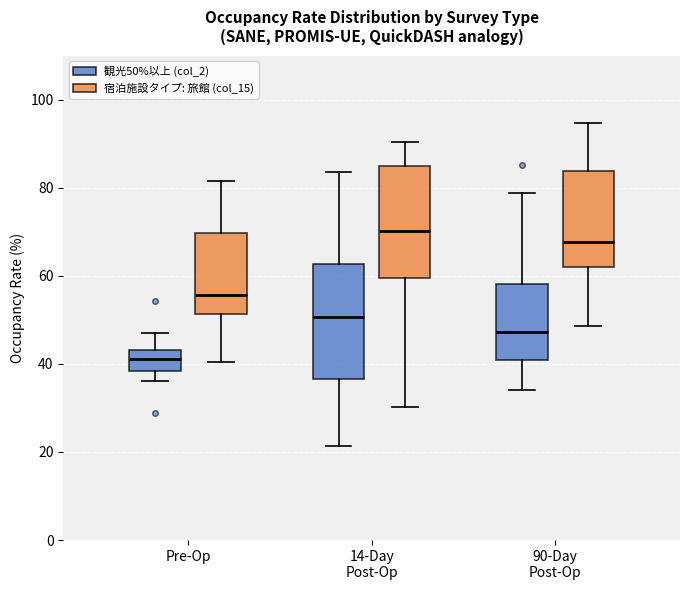

Where does the lower whisker of the box for Pre-Op (観光50%以上 (col_2)) end on the y-axis? The values are not printed on the chart, so give them approximately, as read against the axis.

36